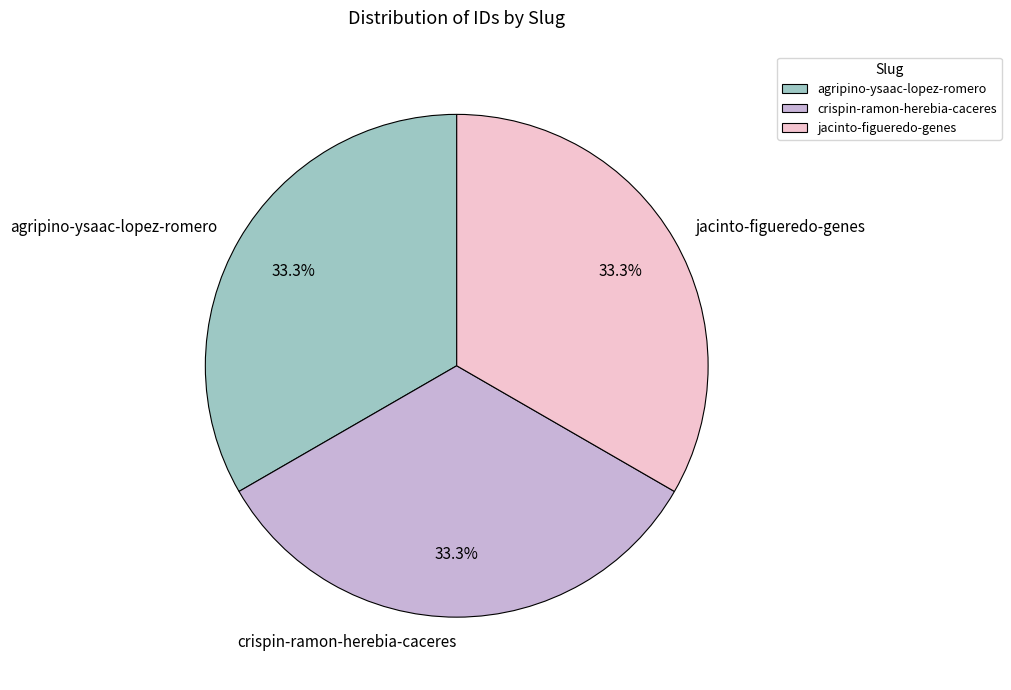

To the nearest percent, what is the combined percentage of agripino-ysaac-lopez-romero and crispin-ramon-herebia-caceres?

67%